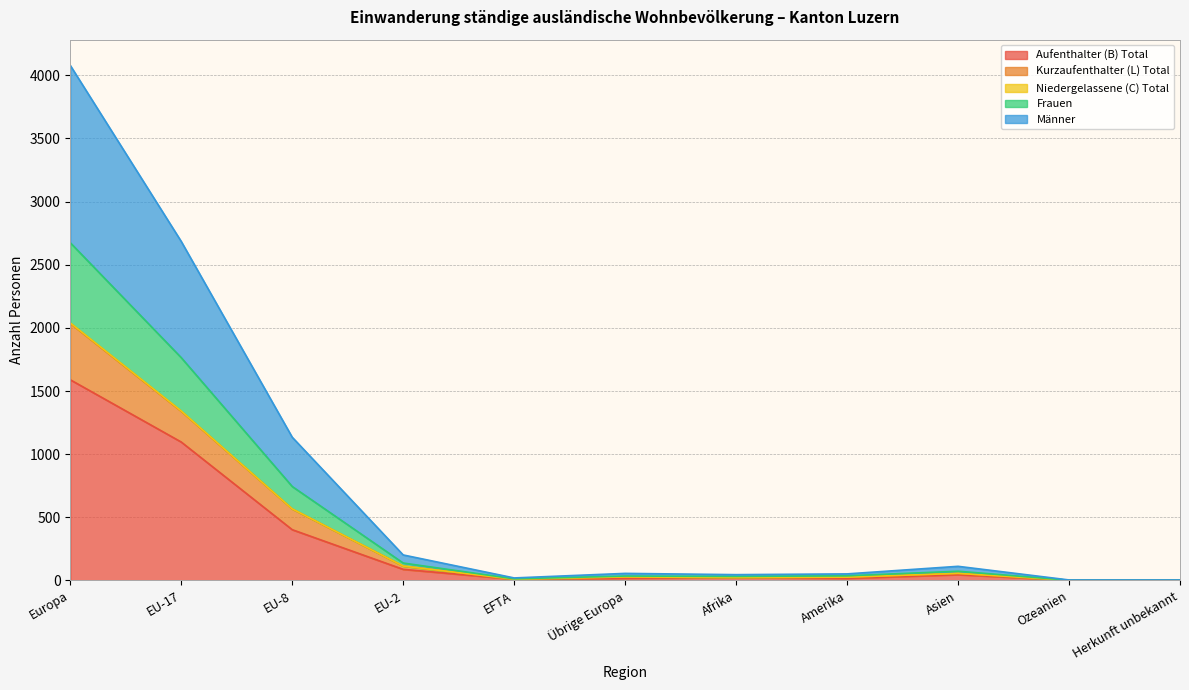

At which category does Kurzaufenthalter (L) Total reach its first local peak?

Übrige Europa